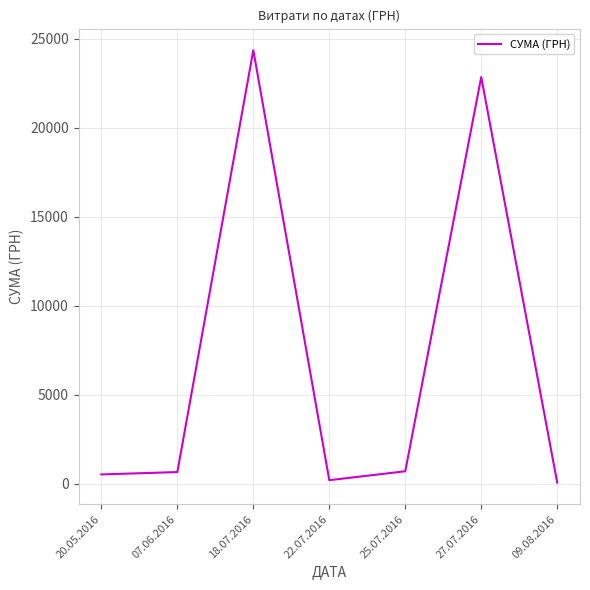

The value at 18.07.2016 is 24369.0. True or false?

True